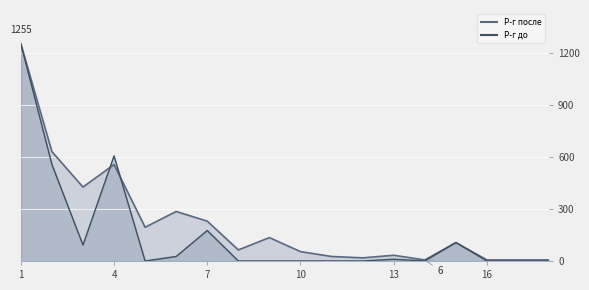

Which series ends up on top after the final intersection of Р-г до and Р-г после?

Р-г после